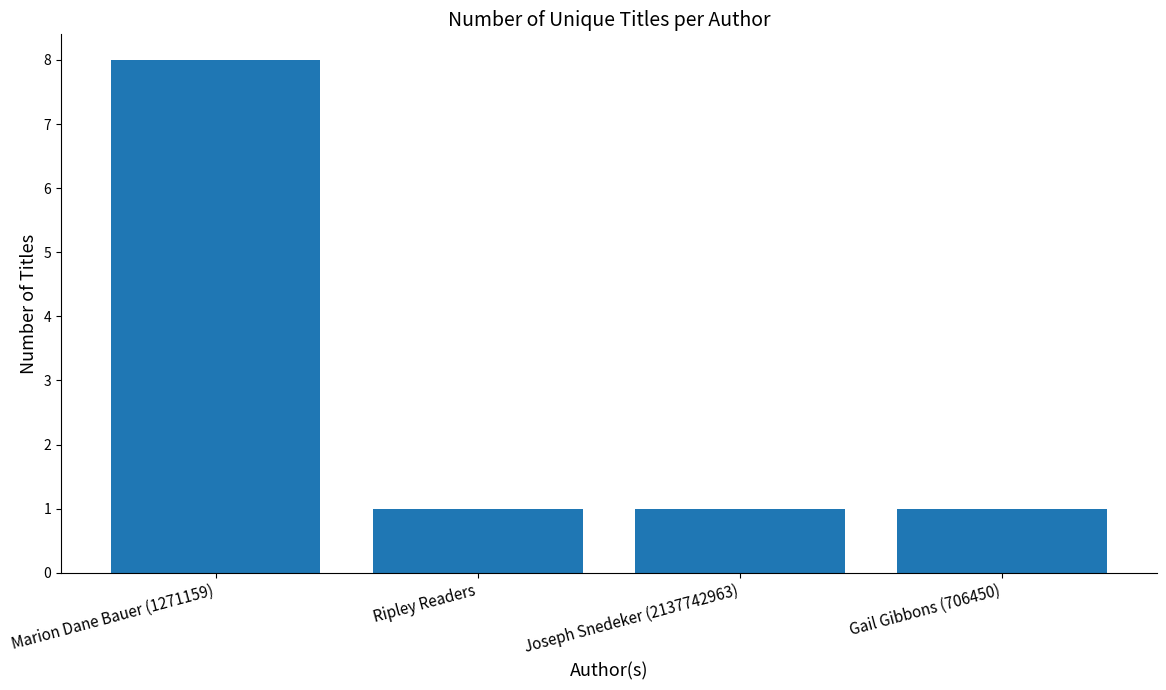

The chart shows a value of 1 at Joseph Snedeker (2137742963). True or false?

True